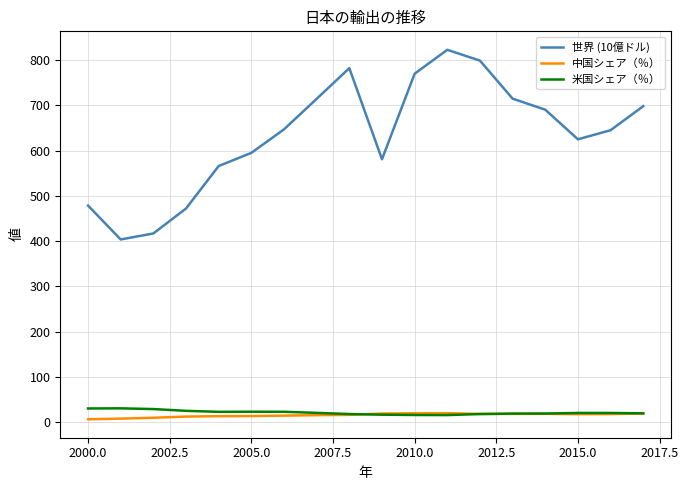

Which series has the largest total across all categories?

世界 (10億ドル)